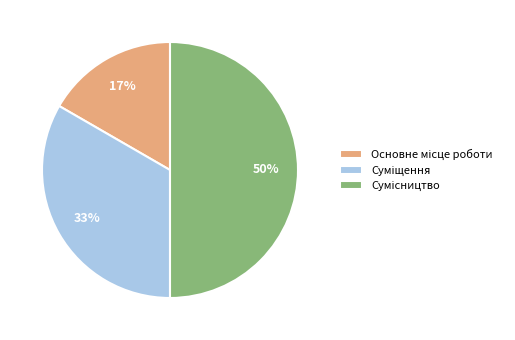

To the nearest percent, what is the average slice percentage?

33%